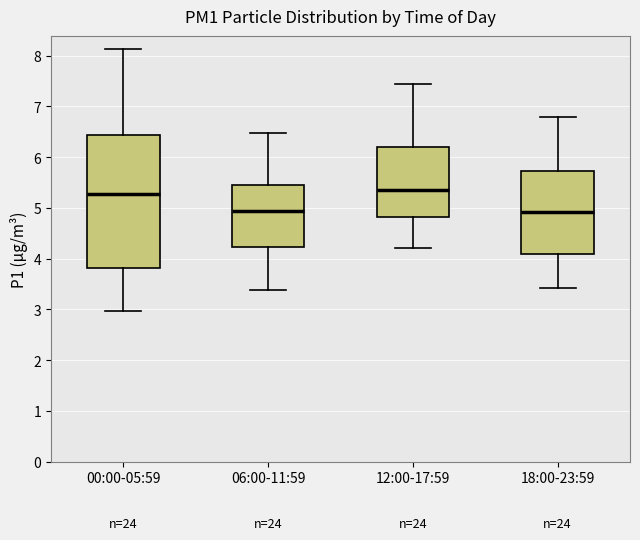

Which box is the tallest, from its lower edge to its upper edge?

00:00-05:59